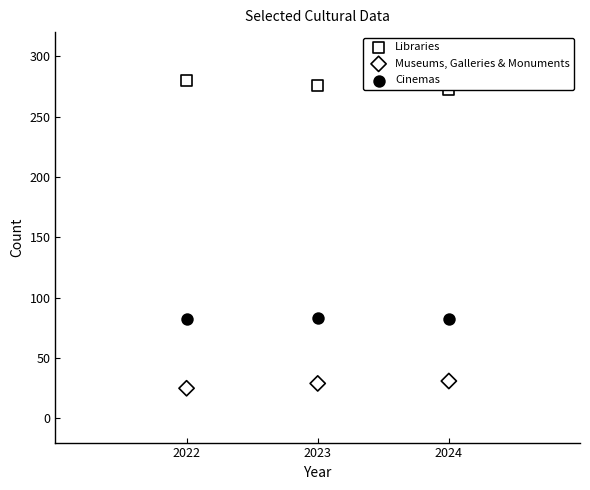

Which series contains the highest Y value?

Libraries